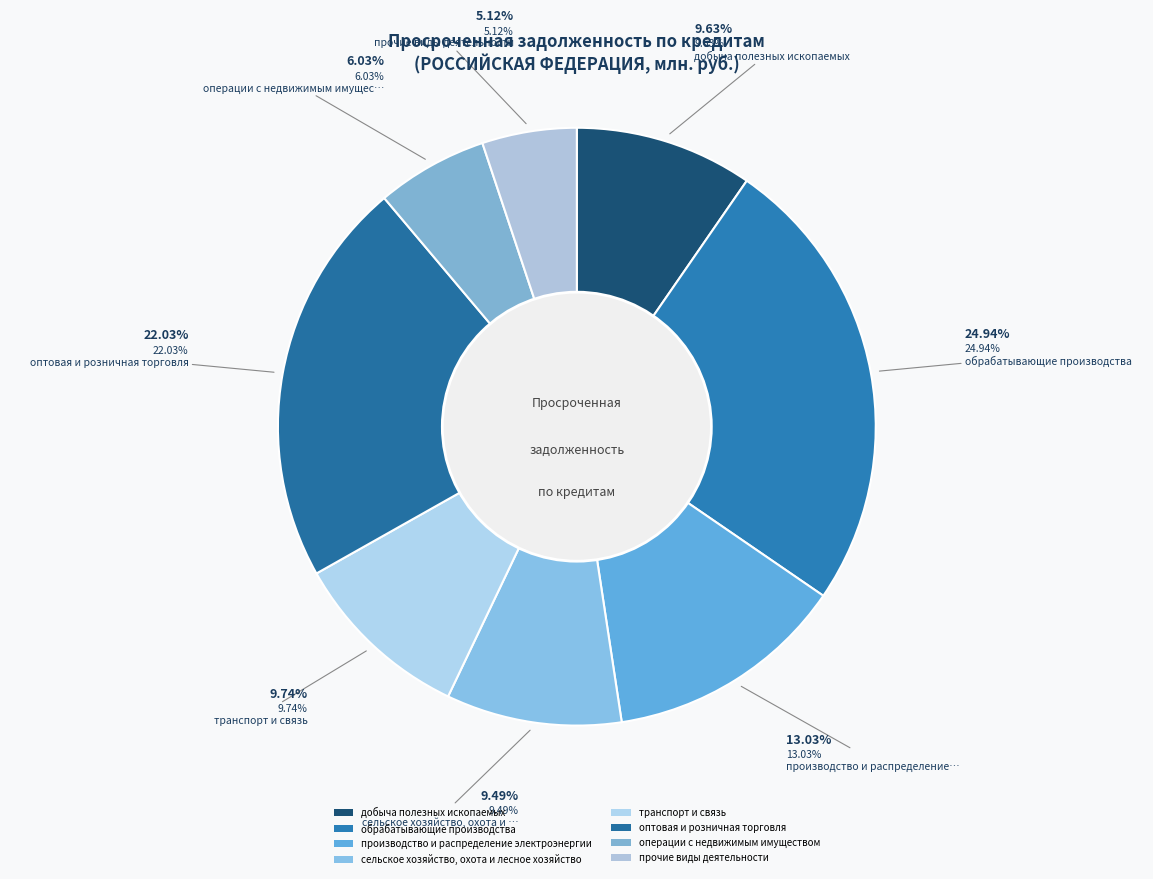

Do прочие виды деятельности and оптовая и розничная торговля together represent more than half of the pie?

No